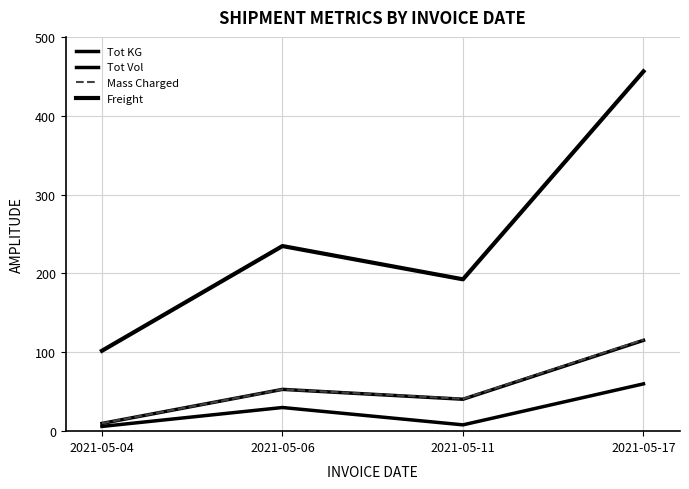

Reading left to right, transcribe all the data shown in this chart.

Tot KG: 2021-05-04=6.0	2021-05-06=30.0	2021-05-11=8.0	2021-05-17=60.0
Tot Vol: 2021-05-04=9.8	2021-05-06=53.0	2021-05-11=40.5	2021-05-17=115.2
Mass Charged: 2021-05-04=10.0	2021-05-06=53.0	2021-05-11=41.0	2021-05-17=116.0
Freight: 2021-05-04=102.0	2021-05-06=234.8	2021-05-11=192.6	2021-05-17=456.2